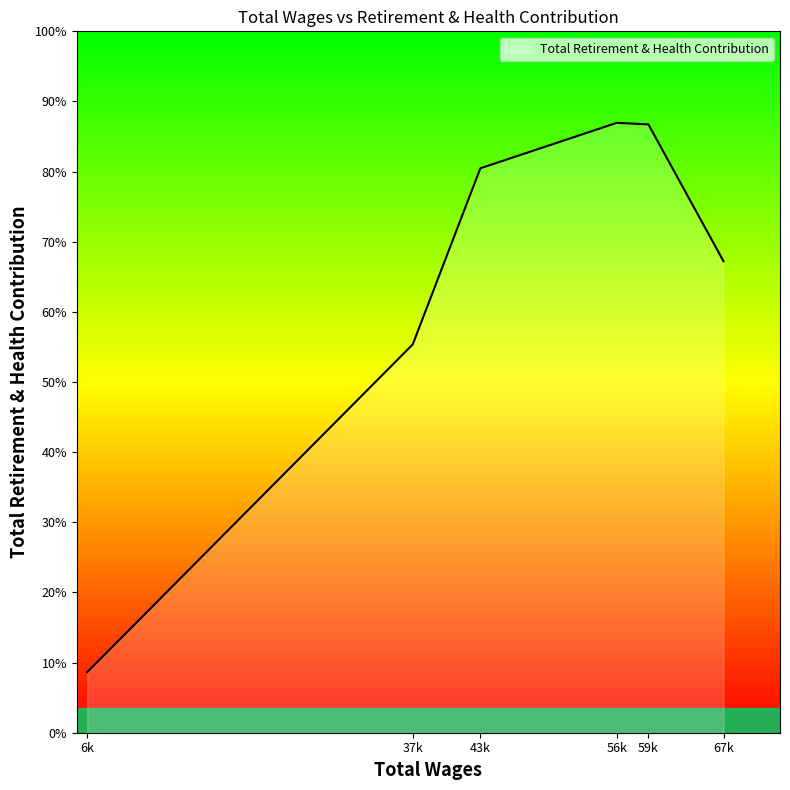

Rank the categories by value from highest to lowest.

56939.0, 59947.0, 43982.0, 67079.0, 37560.0, 6639.0